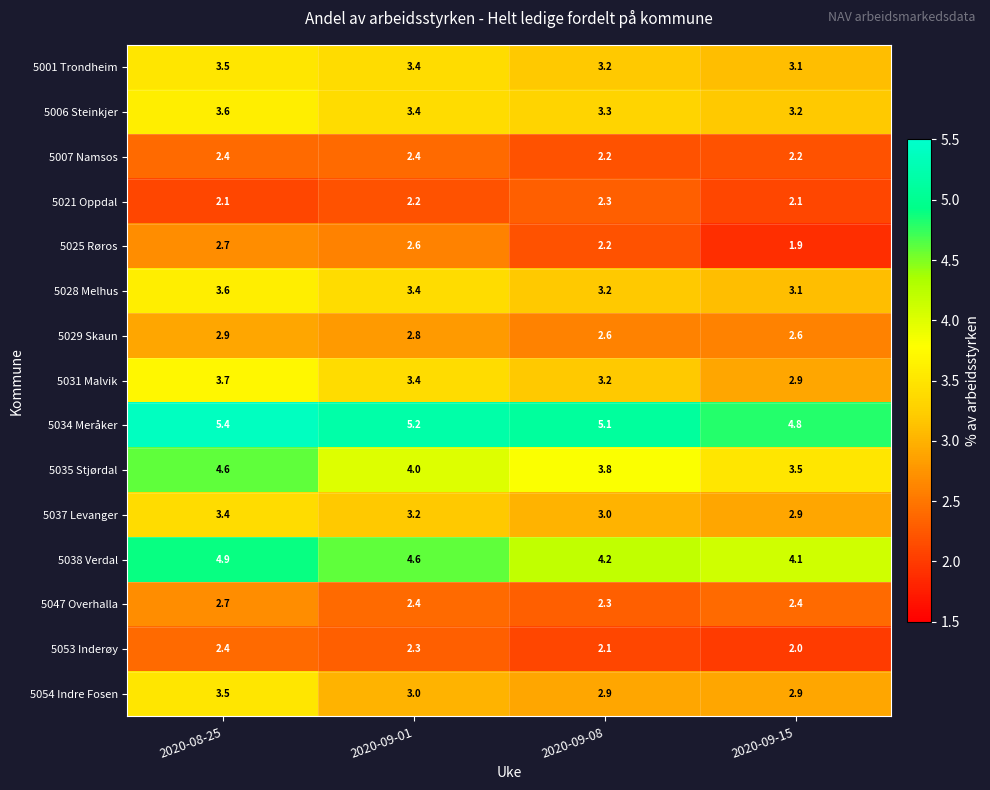

Which series has the largest range (max minus min)?

5035 Stjørdal